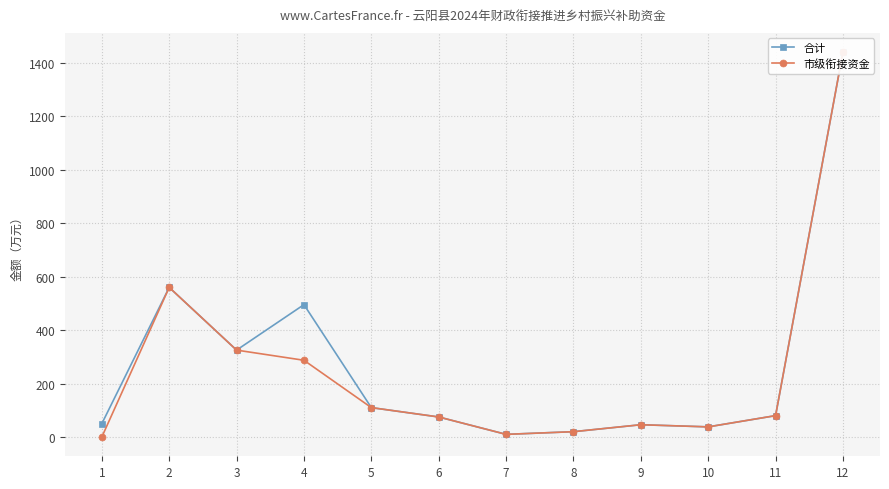

Which category has the lowest value in the 市级衔接资金 series?

1